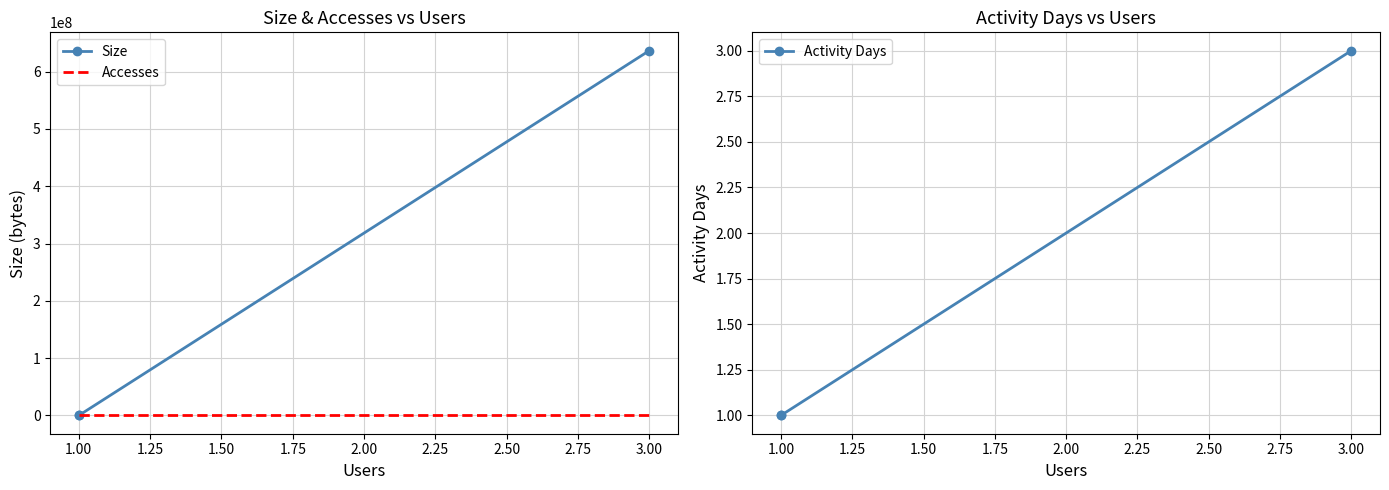

What are all the series names shown in the legend?

Size, Accesses, Activity Days